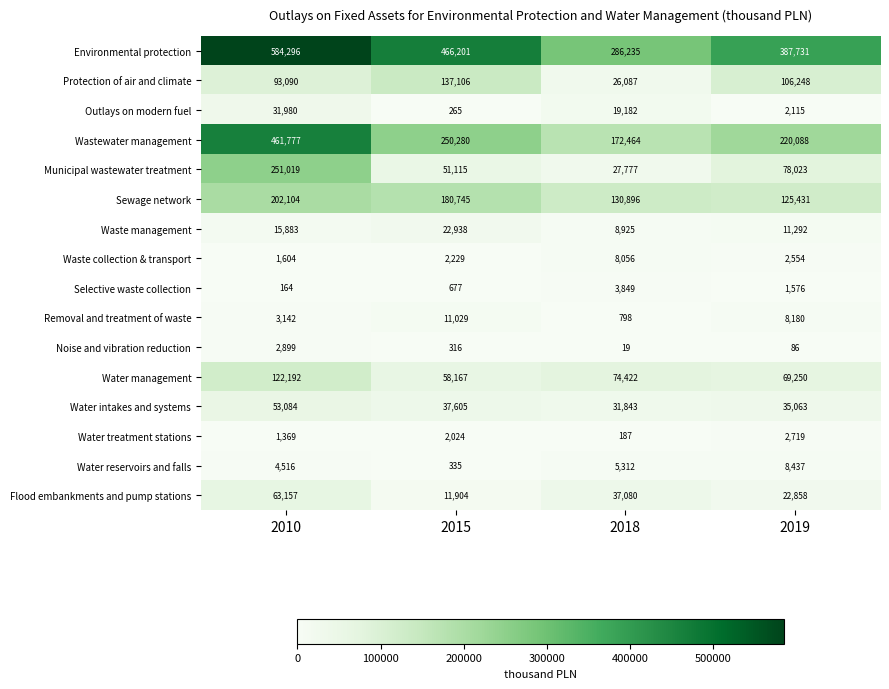

What is the difference between the maximum and minimum values in the Water management series?

64025